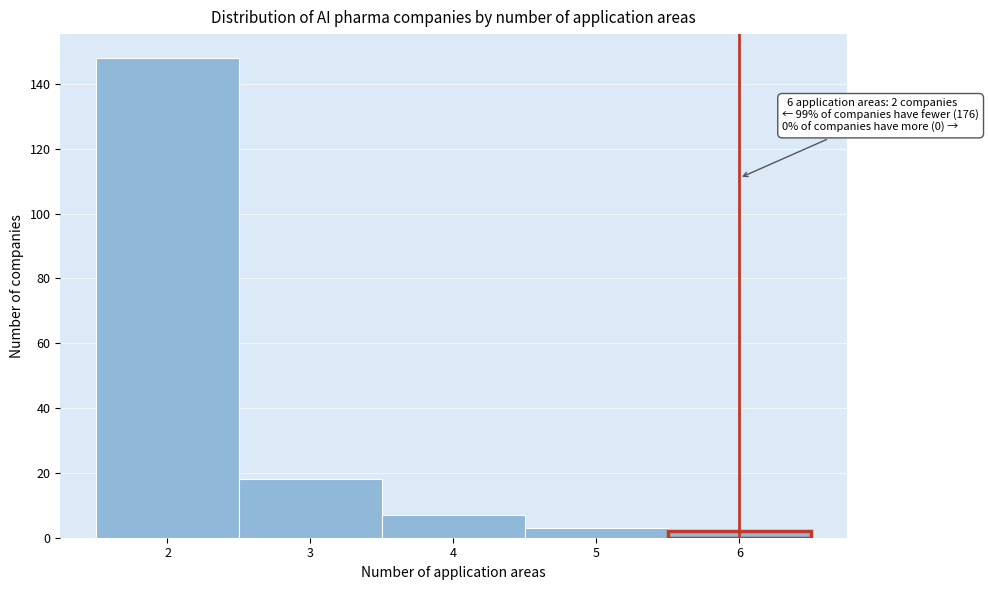

Which range on the x-axis has the tallest bar?

1.5 to 2.5